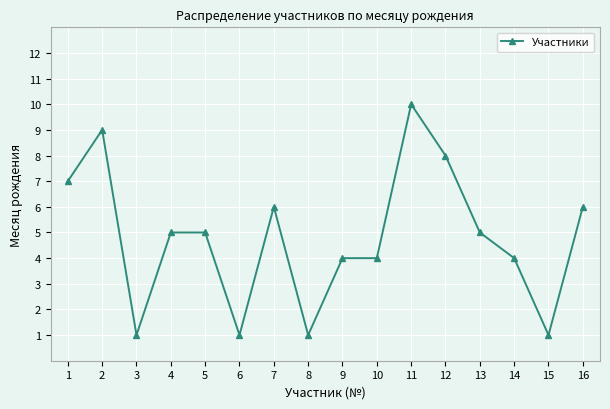

The chart shows a value of 5 at 13. True or false?

True